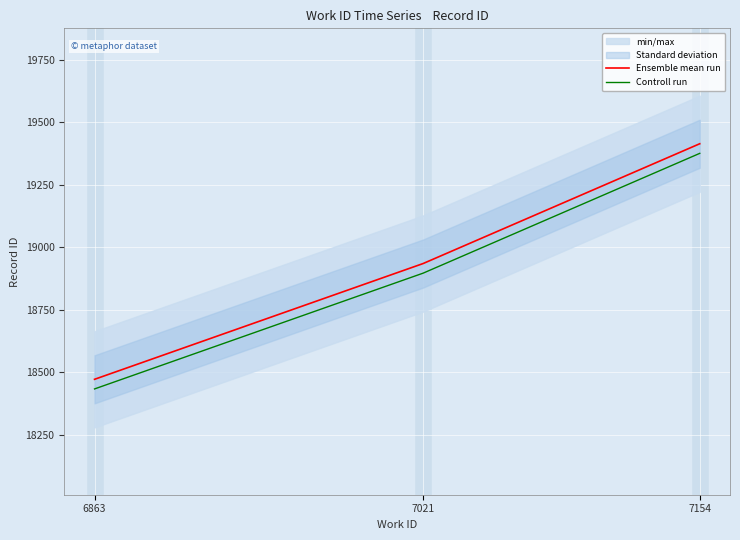

Is it true that Controll run equals 19375.5 at 7154?

True